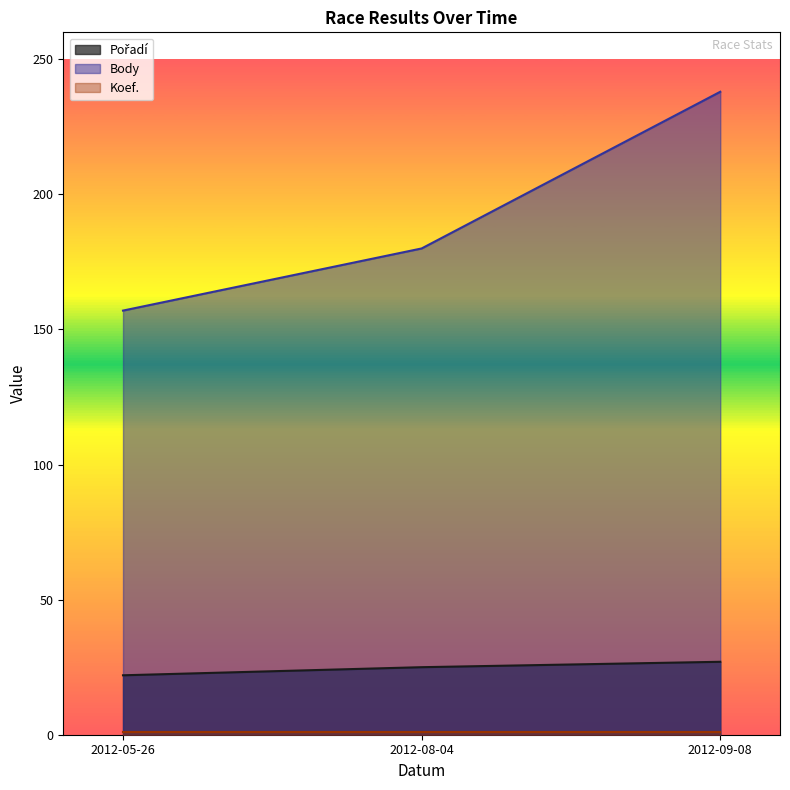

At which label does Body first exceed 180?

2012-09-08